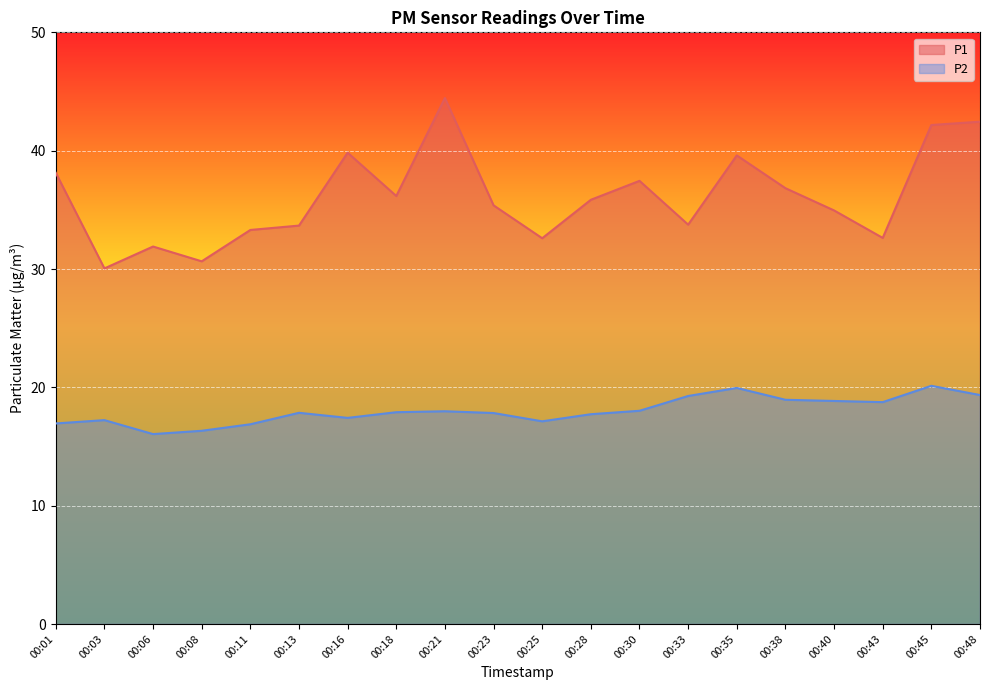

Where is the first local minimum for P1?

00:03